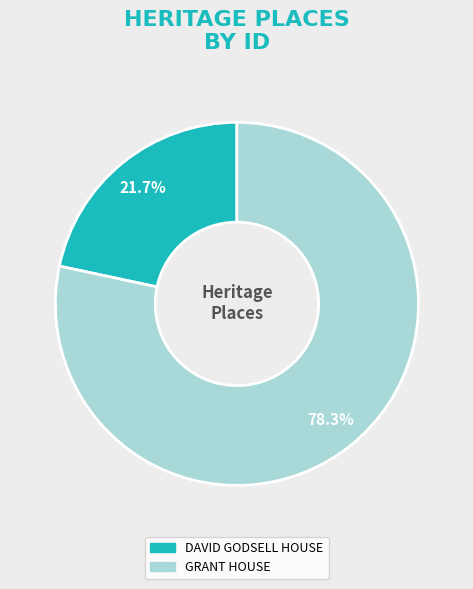

How many segments does this pie chart have?

2